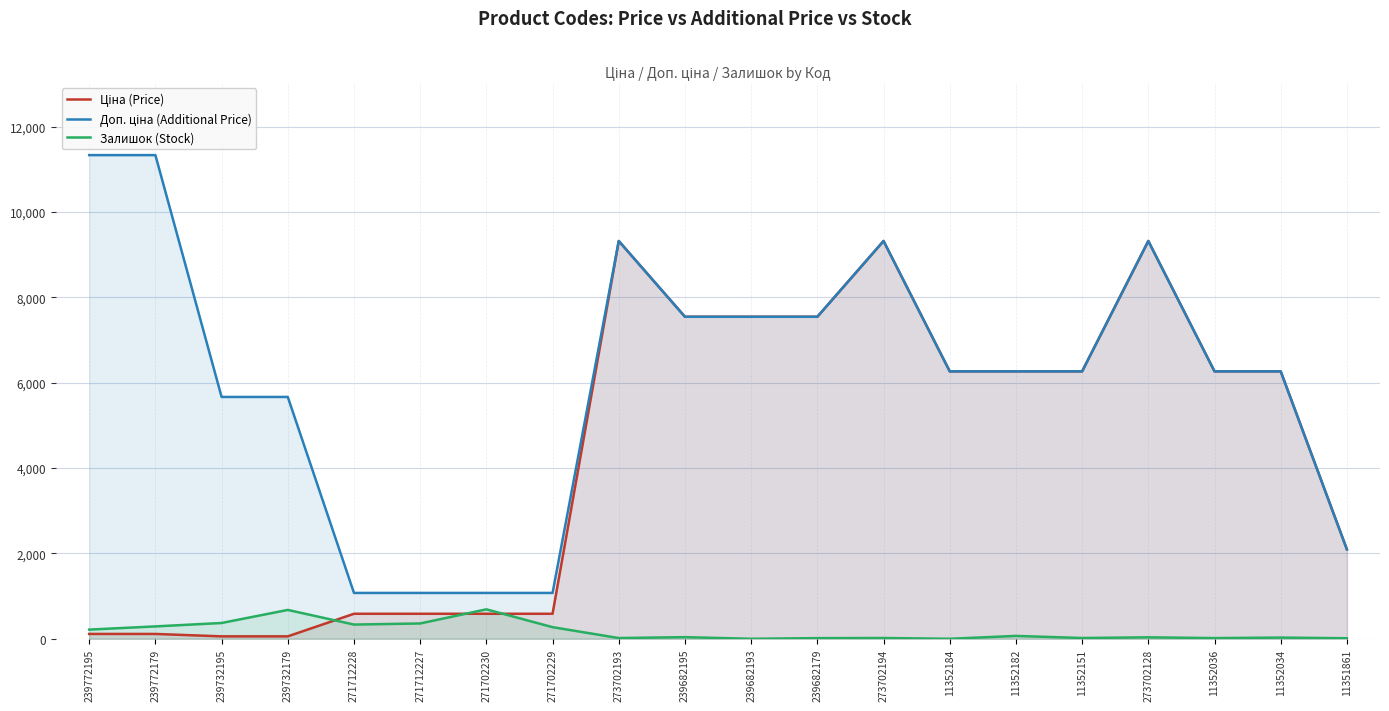

At how many categories does at least one series exceed 7285?

8